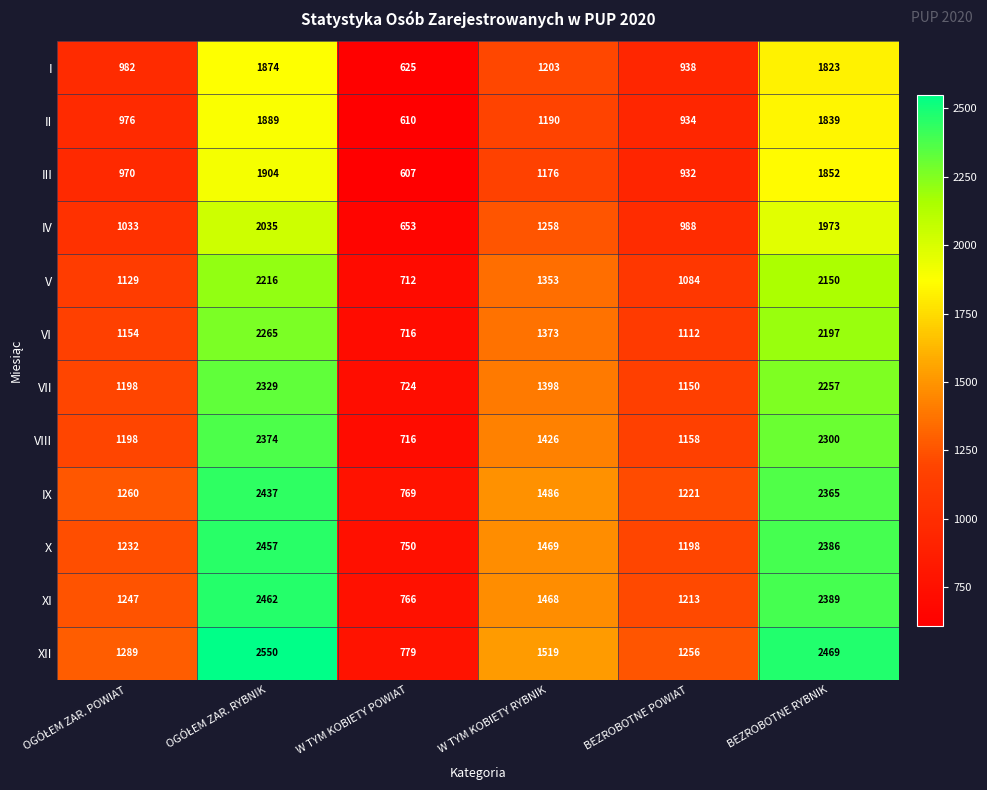

At how many categories does at least one series exceed 1915?

2